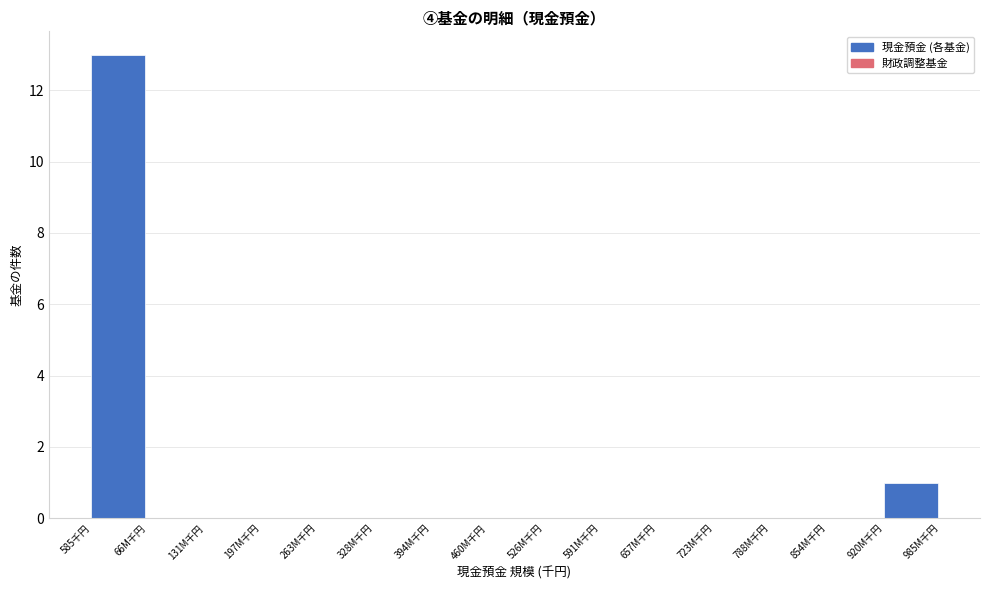

Reading left to right, extract all data points from this chart.

585千円=13	66M千円=0	131M千円=0	197M千円=0	263M千円=0	328M千円=0	394M千円=0	460M千円=0	526M千円=0	591M千円=0	657M千円=0	723M千円=0	788M千円=0	854M千円=0	920M千円=1